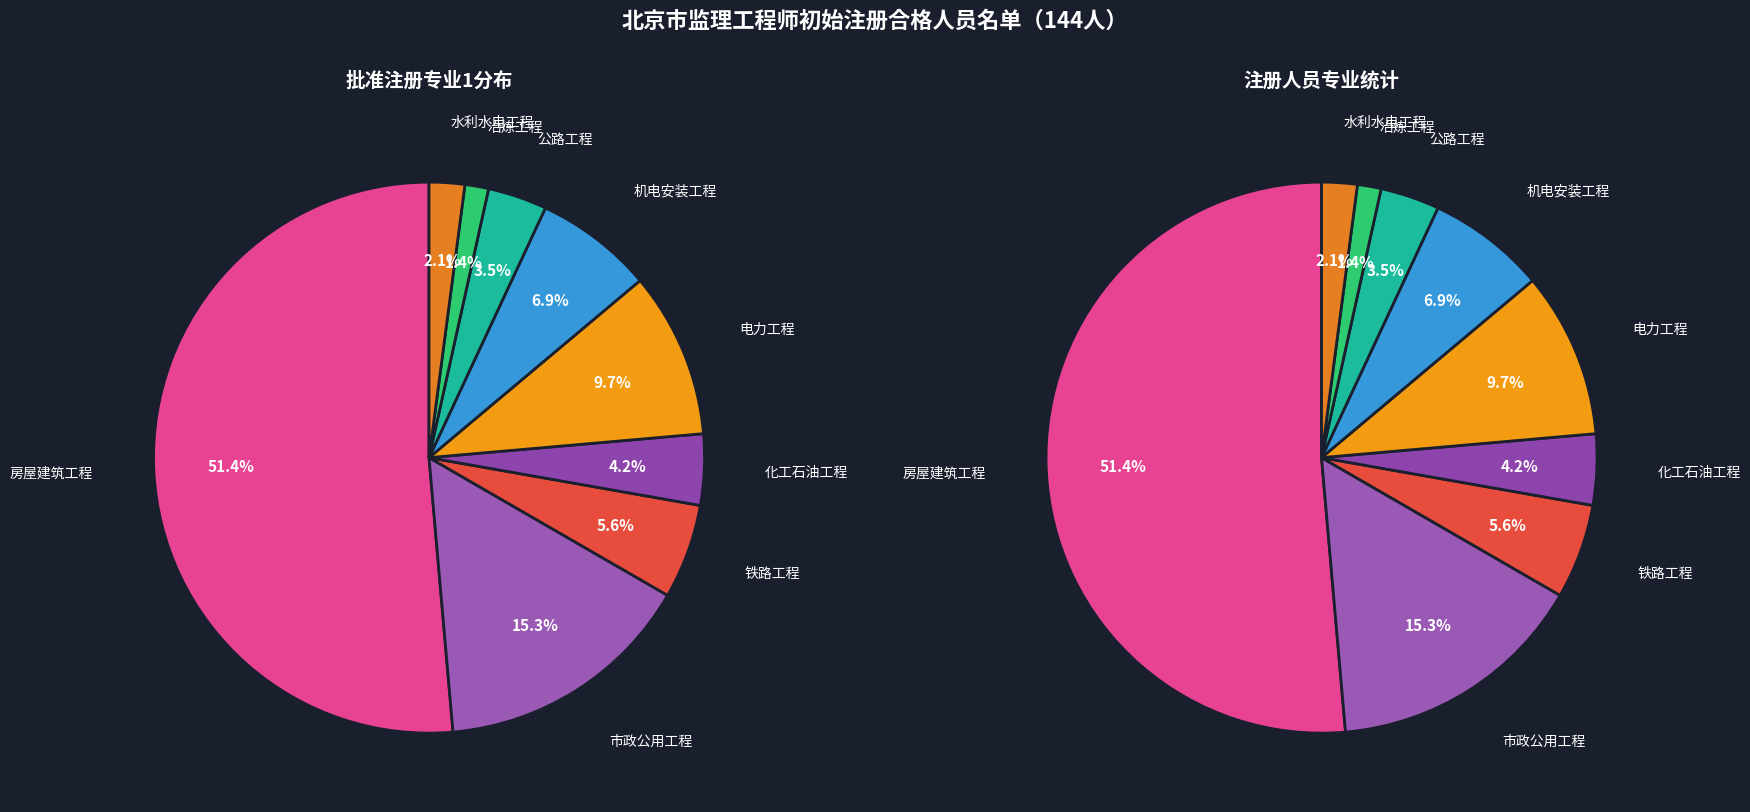

To the nearest percent, what percentage of the pie is 铁路工程?

6%